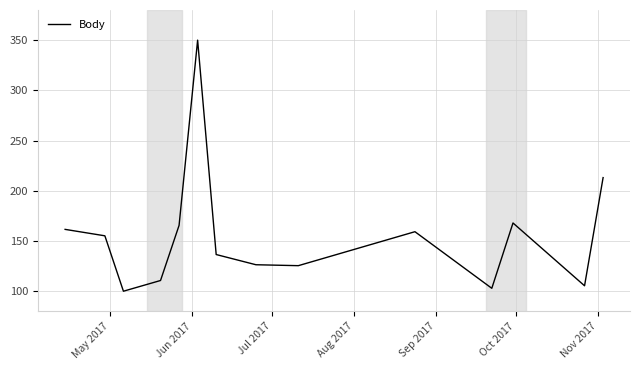

What is the difference between the maximum and second lowest values?

247.1